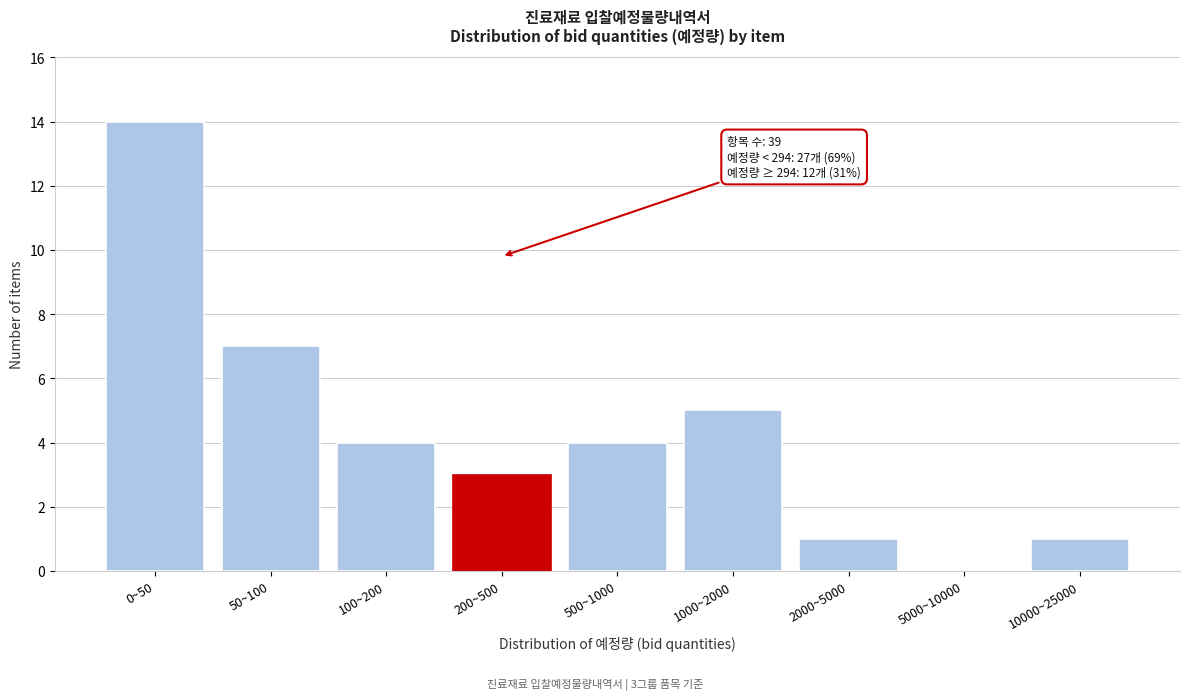

Reading left to right, list all the values displayed in this chart.

0~50=14	50~100=7	100~200=4	200~500=3	500~1000=4	1000~2000=5	2000~5000=1	5000~10000=0	10000~25000=1